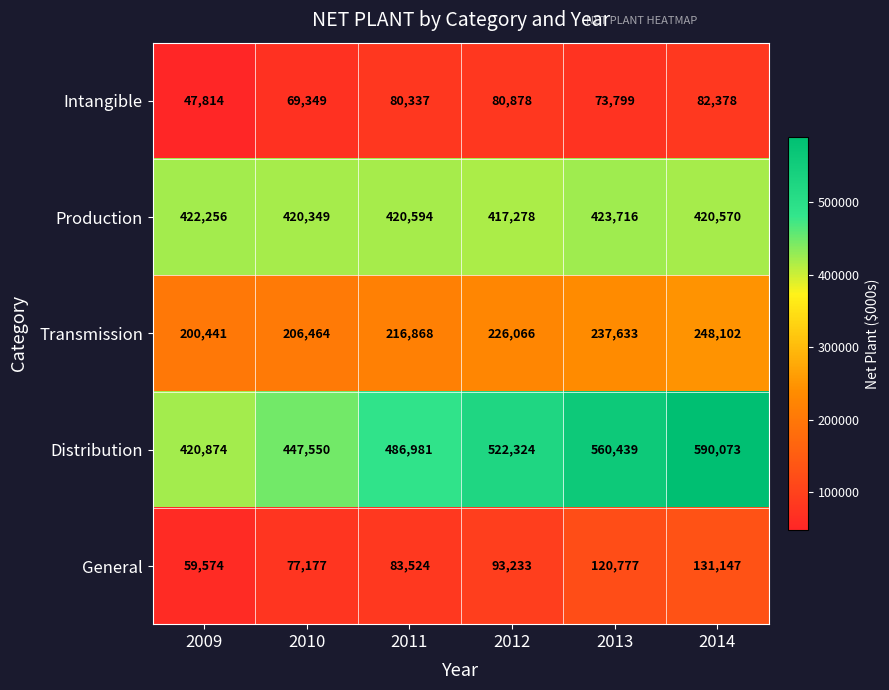

The Distribution series shows 486981 at 2011. True or false?

True